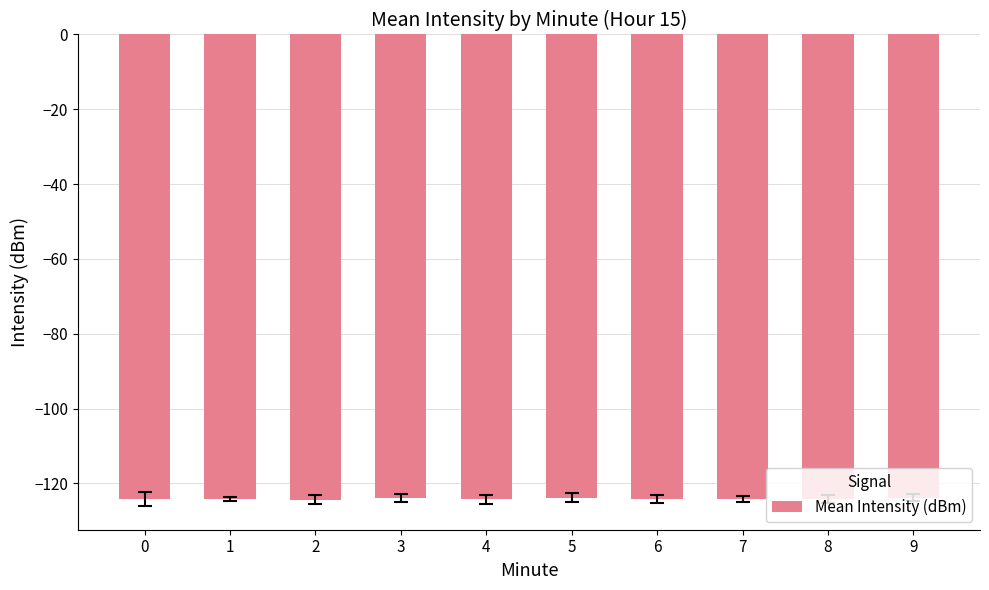

The chart shows a value of -124.2 at 0. True or false?

True